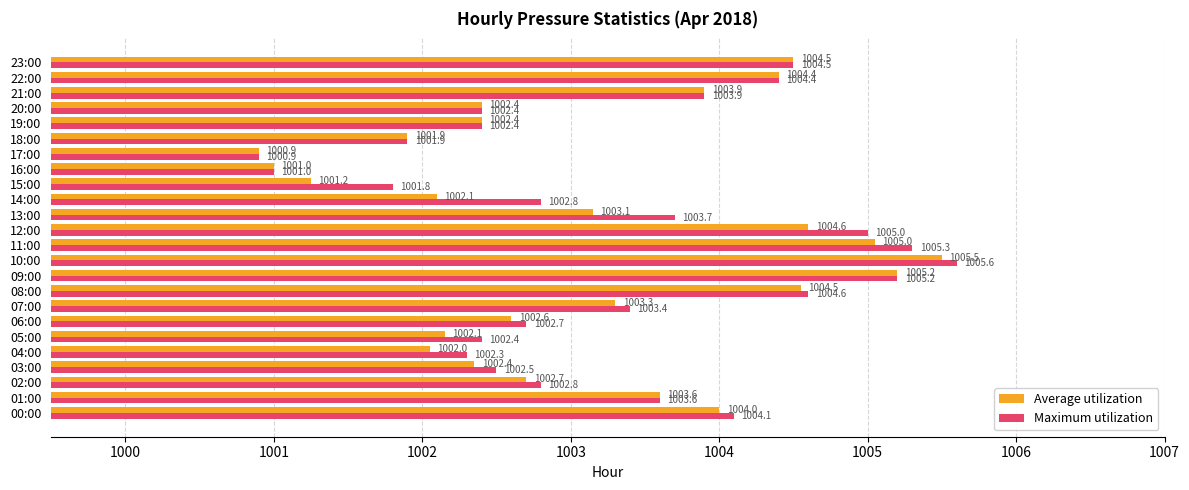

Is it true that Maximum utilization equals 1001.8 at 15:00?

True